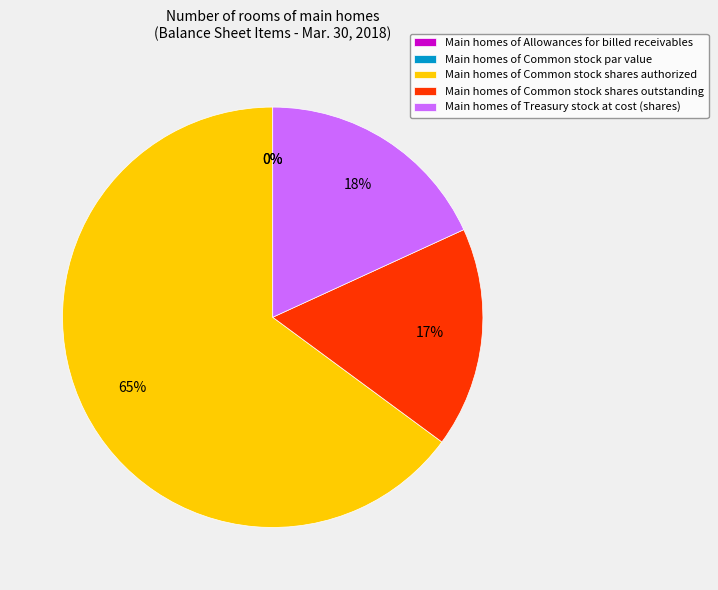

How many segments does this pie chart have?

5